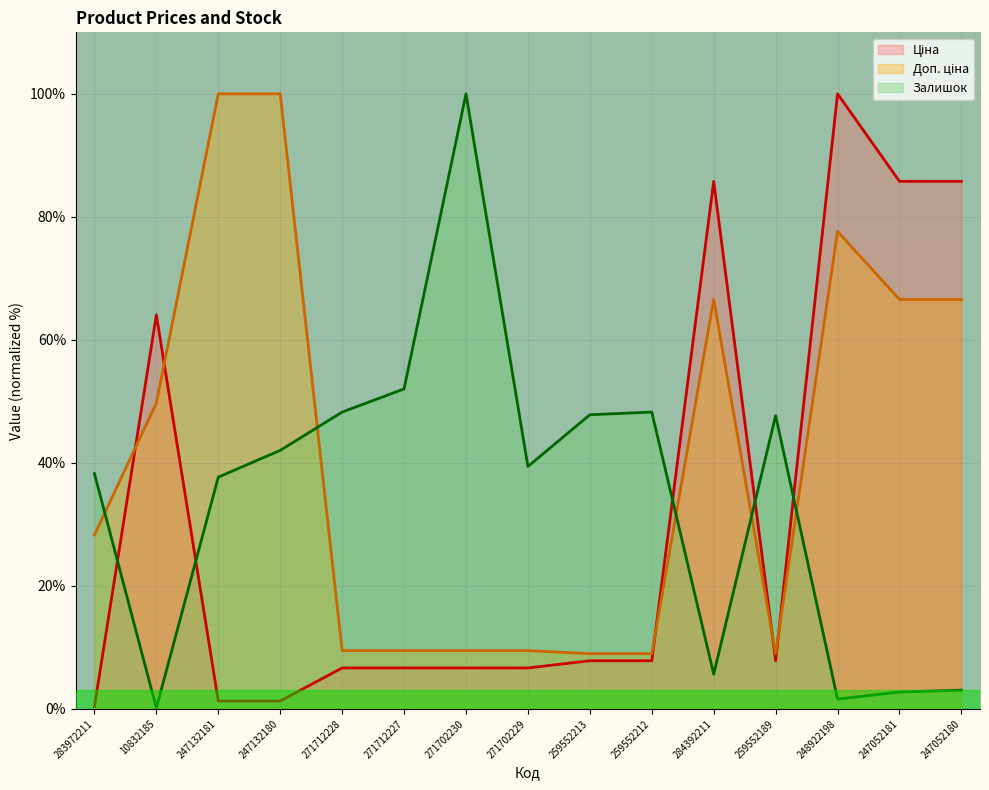

Reading right to left, transcribe all the data shown in this chart.

Ціна: 85.8	85.8	100.0	7.8	85.8	7.8	7.8	6.7	6.7	6.7	6.7	1.3	1.3	64.1	0.4
Доп. ціна: 66.6	66.6	77.6	9.0	66.6	9.0	9.0	9.5	9.5	9.5	9.5	100.0	100.0	49.7	28.3
Залишок: 3.0	2.8	1.6	47.7	5.7	48.3	47.8	39.4	100.0	52.0	48.3	42.0	37.7	0.1	38.3